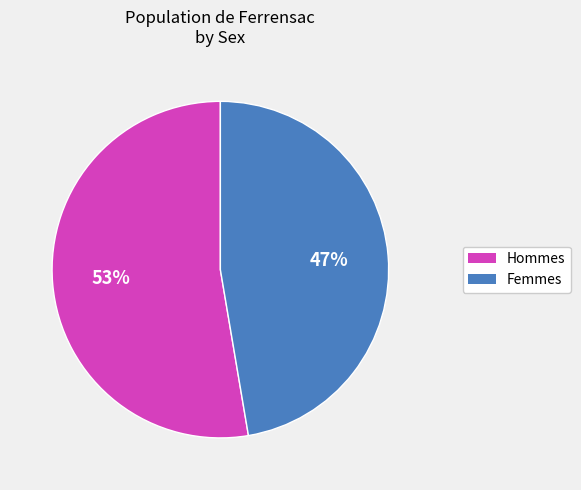

To the nearest percent, what is the average slice percentage?

50%